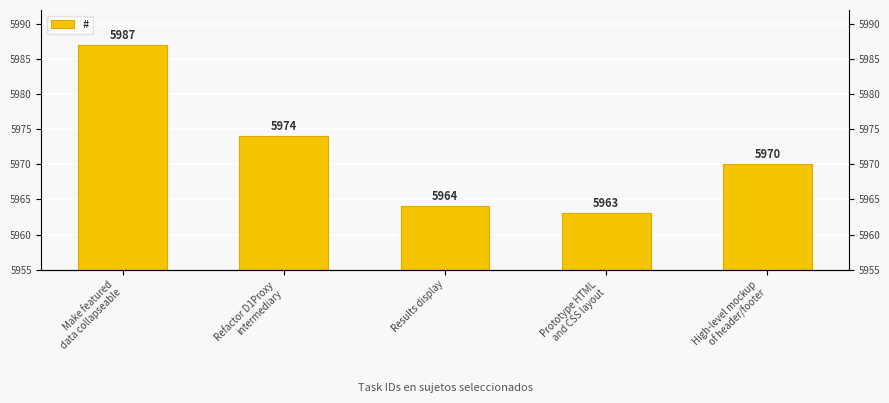

Reading left to right, what are all the values shown in this chart?

Make featured
data collapseable=5987	Refactor D1Proxy
intermediary=5974	Results display=5964	Prototype HTML
and CSS layout=5963	High-level mockup
of header/footer=5970